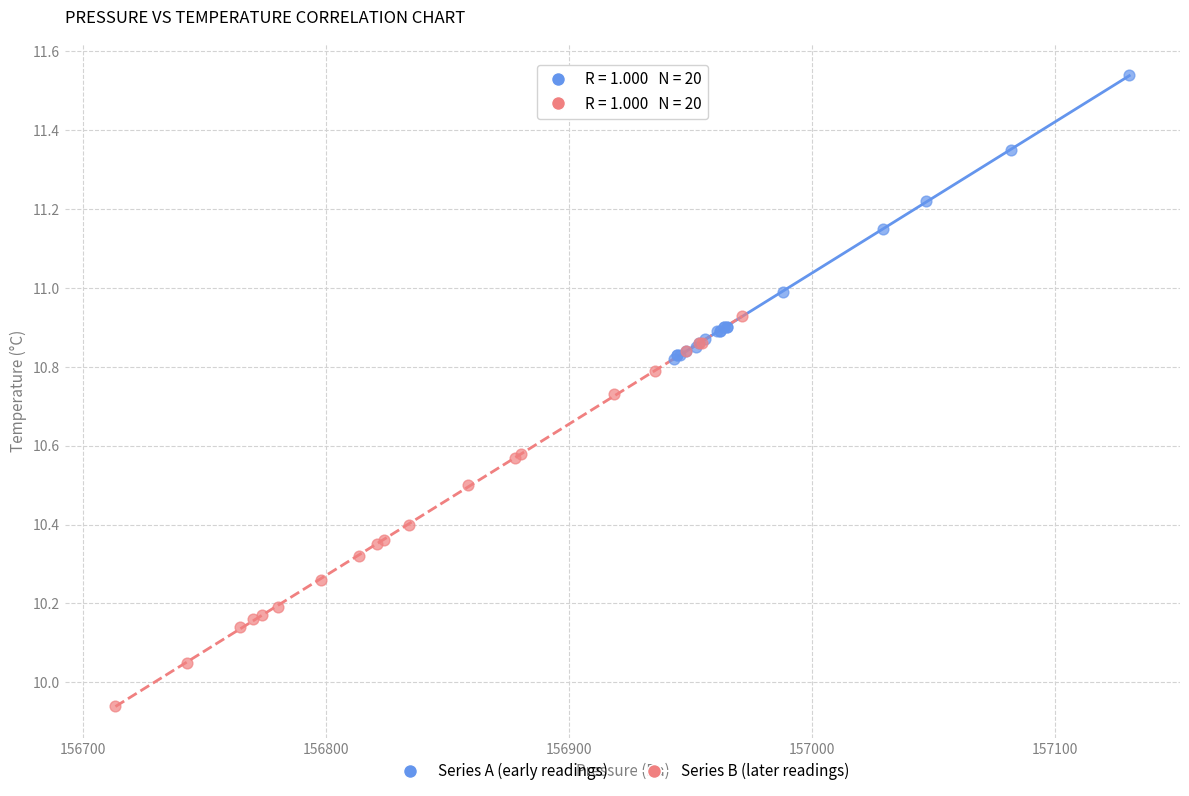

What are all the series names shown in the legend?

Series A (early readings), Series B (later readings)